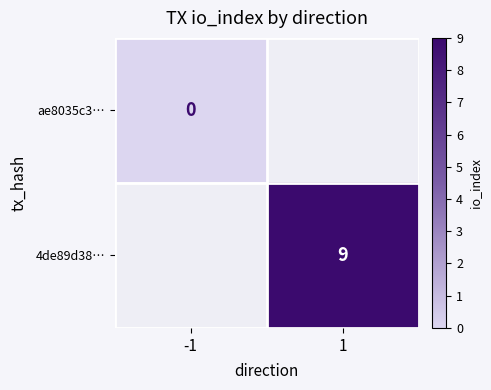

Is it true that 4de89d38… equals 5 at 1?

False